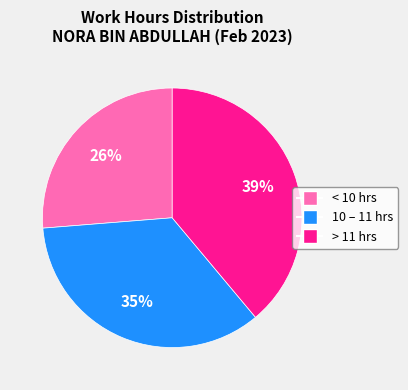

Does any single category account for the majority?

No